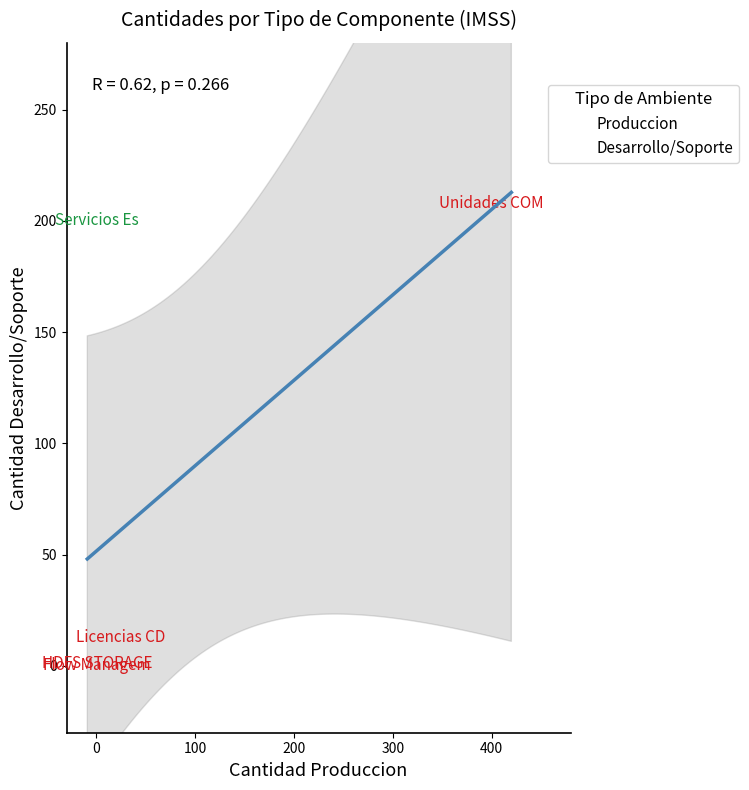

What are all the series names shown in the legend?

Produccion, Desarrollo/Soporte